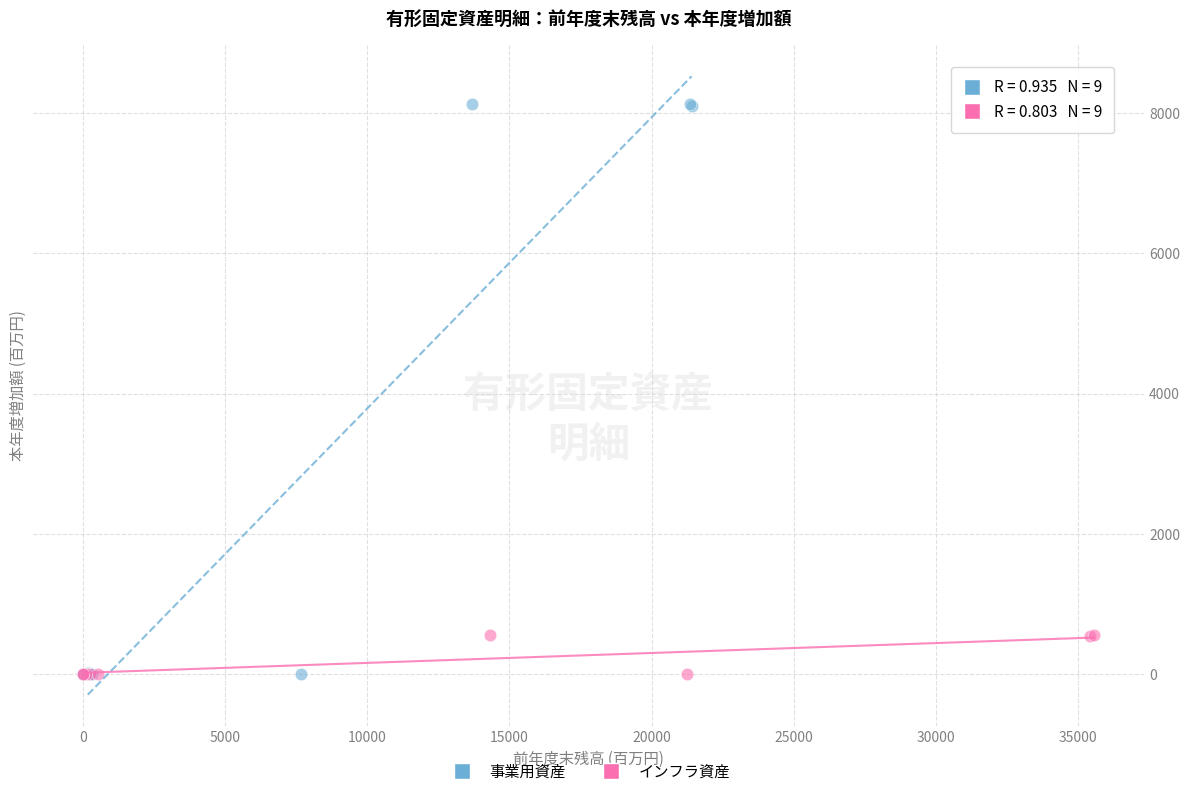

Which series contains the highest Y value?

事業用資産